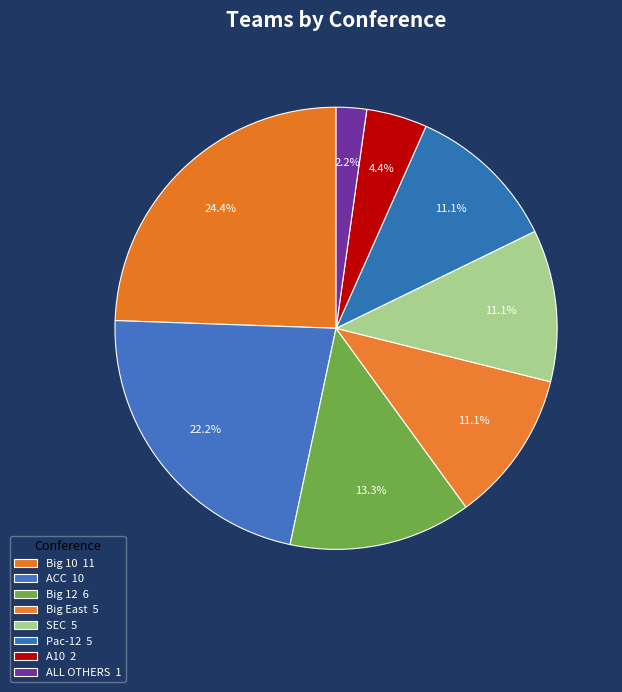

To the nearest percent, what is the average slice percentage?

12%